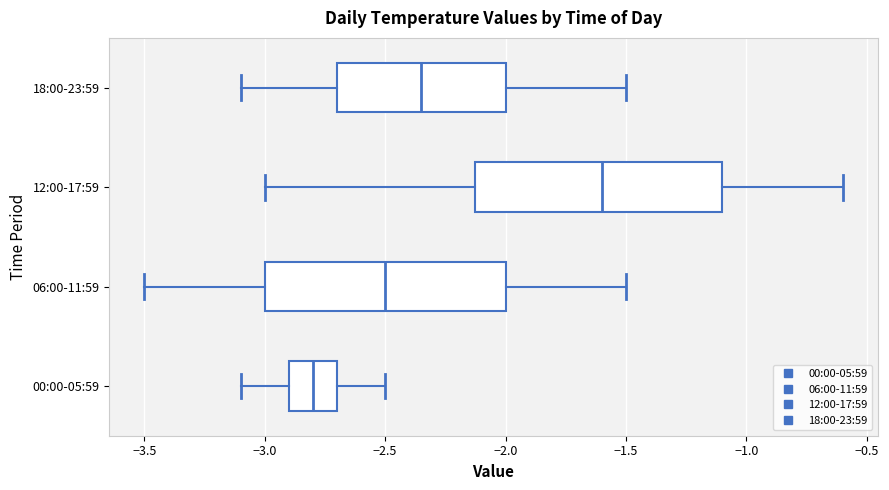

Reading bottom to top, read every box against the x-axis: the position of its median line, the range the box covers, and the ends of its whiskers. The values are not printed on the chart, so give them approximately, as read against the axis.

00:00-05:59: median -2.80, box -2.90 to -2.70, whiskers -3.10 to -2.50
06:00-11:59: median -2.50, box -3.00 to -2.00, whiskers -3.50 to -1.50
12:00-17:59: median -1.60, box -2.10 to -1.10, whiskers -3.00 to -0.60
18:00-23:59: median -2.35, box -2.70 to -2.00, whiskers -3.10 to -1.50